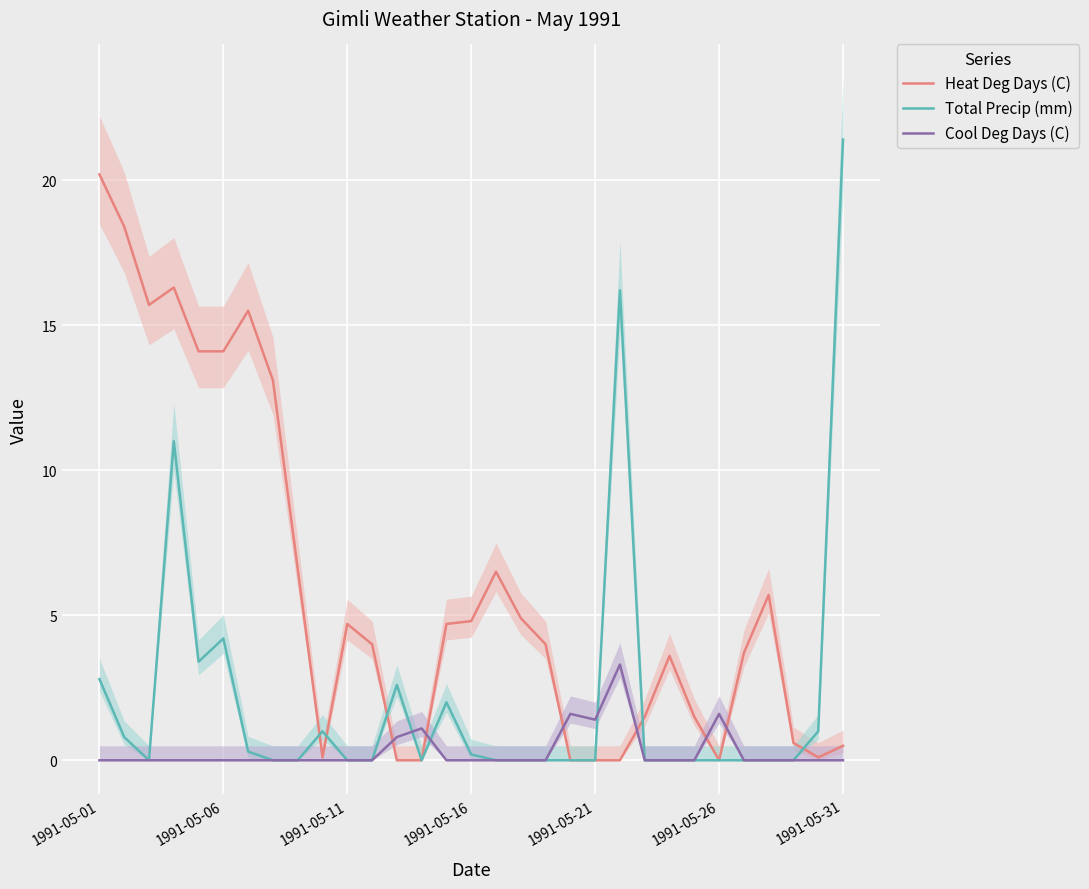

Which category has the highest value in the Total Precip (mm) series?

1991-05-31